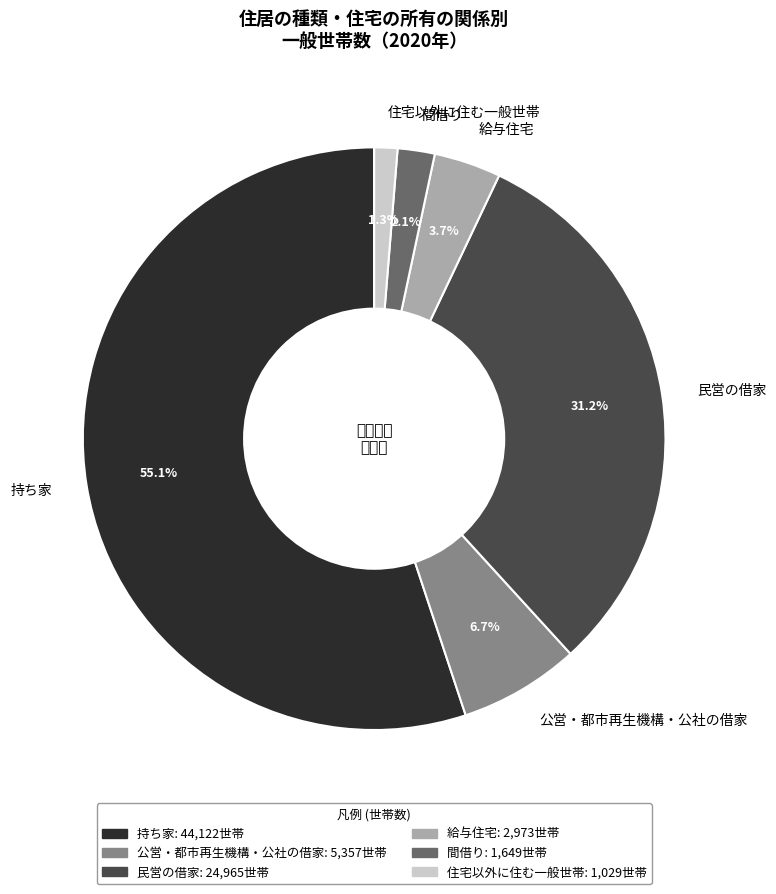

The 給与住宅 slice represents 11% of the pie. True or false?

False